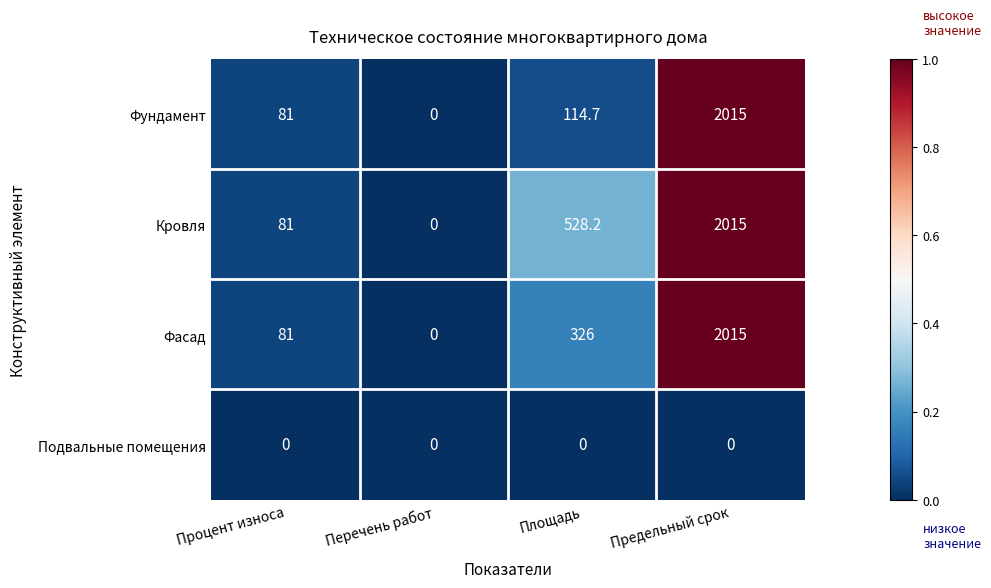

Which series has the largest total across all categories?

Кровля